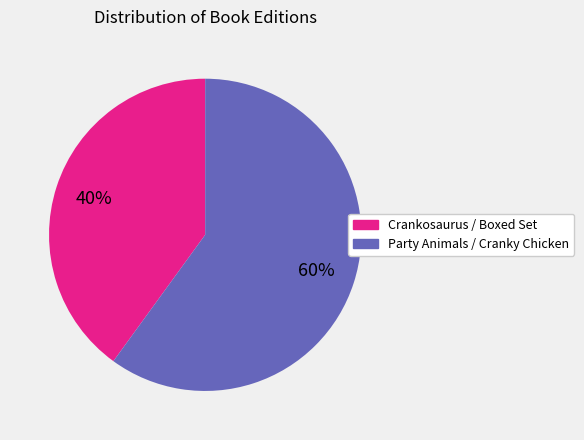

To the nearest percent, what is the difference between the largest and smallest slice percentages?

20%